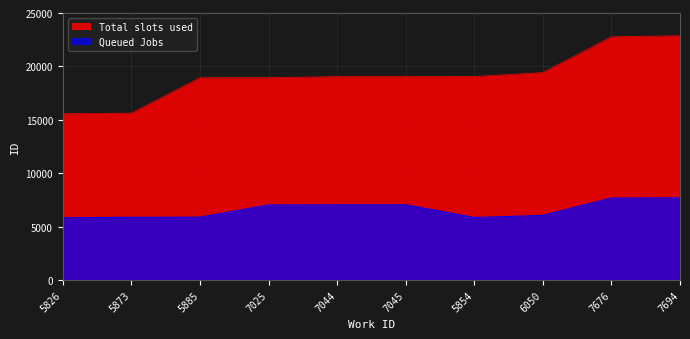

What is the minimum value shown in the chart?

5826